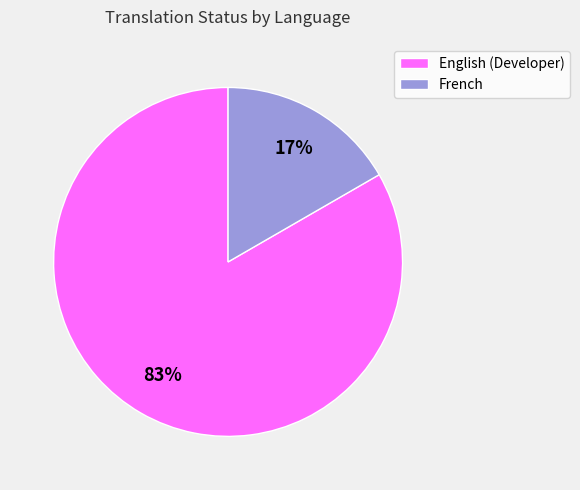

Is English (Developer) the majority of the pie?

Yes